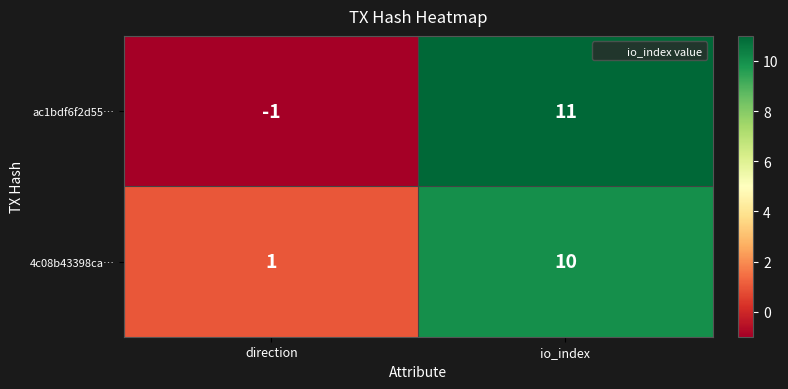

How many distinct data groups are displayed?

2